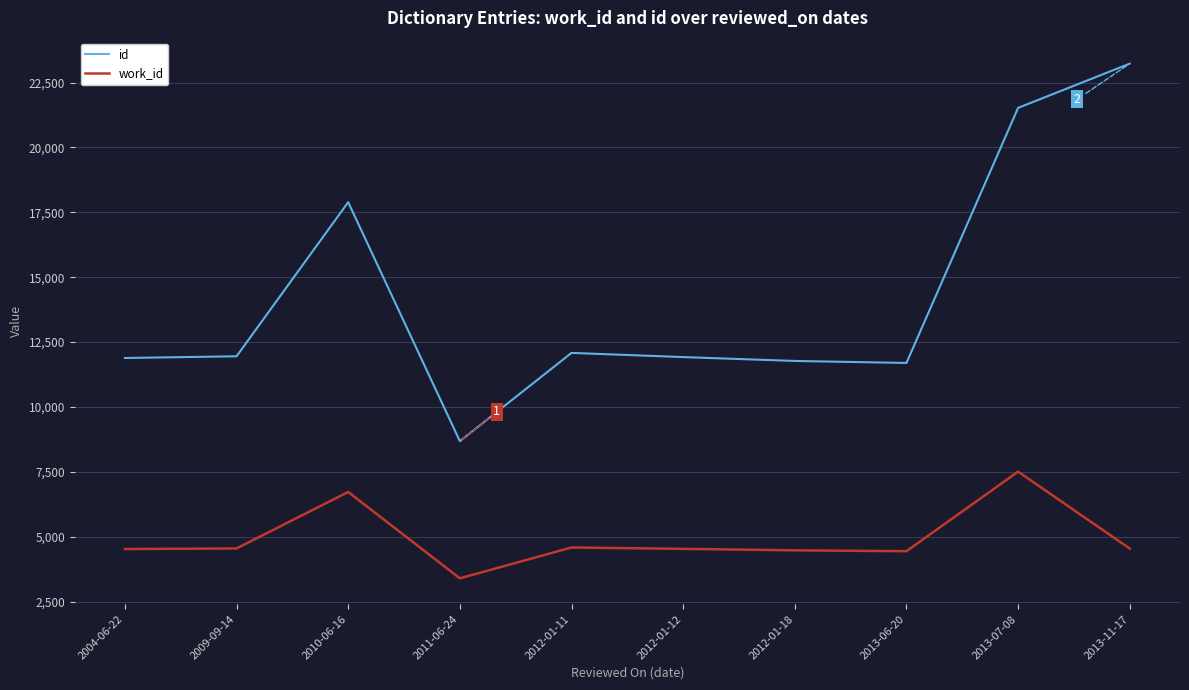

What is the sum of all id values?

142642